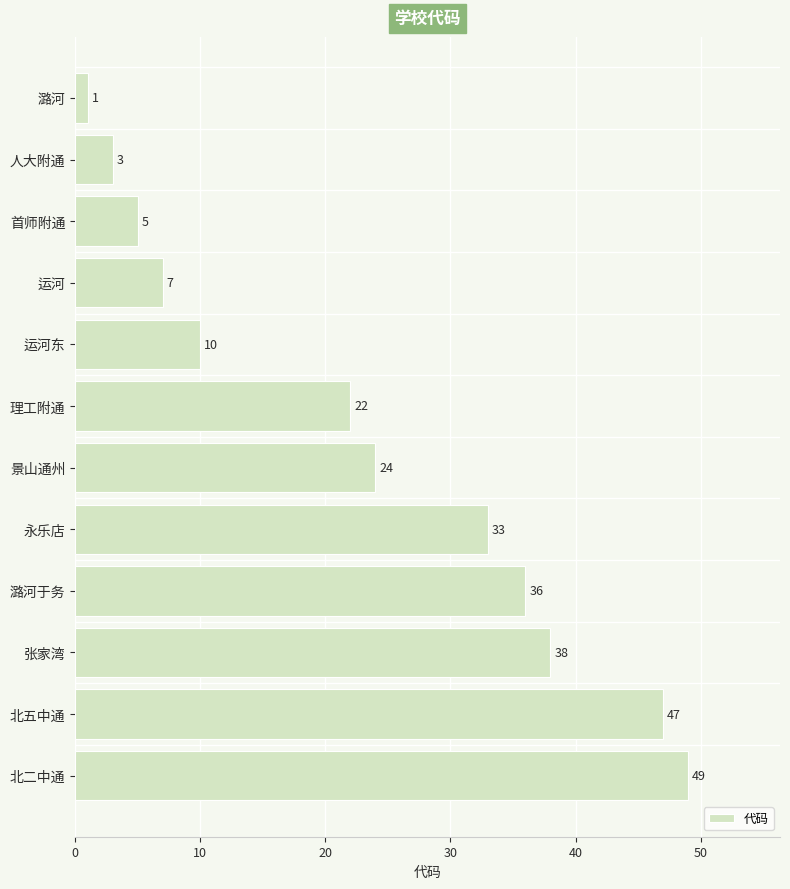

How many bars are there in total?

12